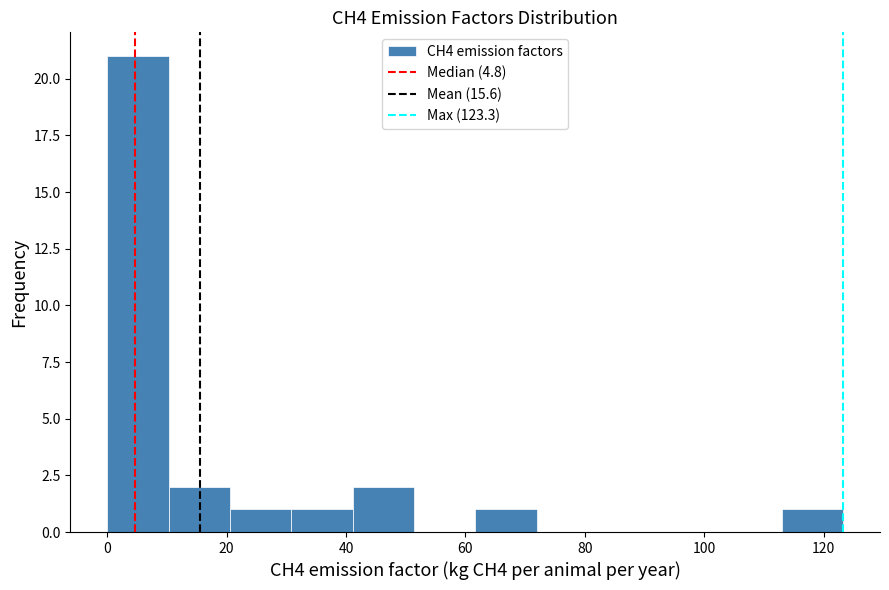

Reading left to right, transcribe this chart: for each bar, give the range it covers on the x-axis and its height. Neither the bar edges nor the heights are printed on the chart, so give them approximately, as read against the axes.

0 to 10: 21
10 to 20: 2
20 to 30: 1
30 to 42: 1
42 to 52: 2
52 to 62: 0
62 to 72: 1
72 to 82: 0
82 to 92: 0
92 to 102: 0
102 to 112: 0
112 to 124: 1